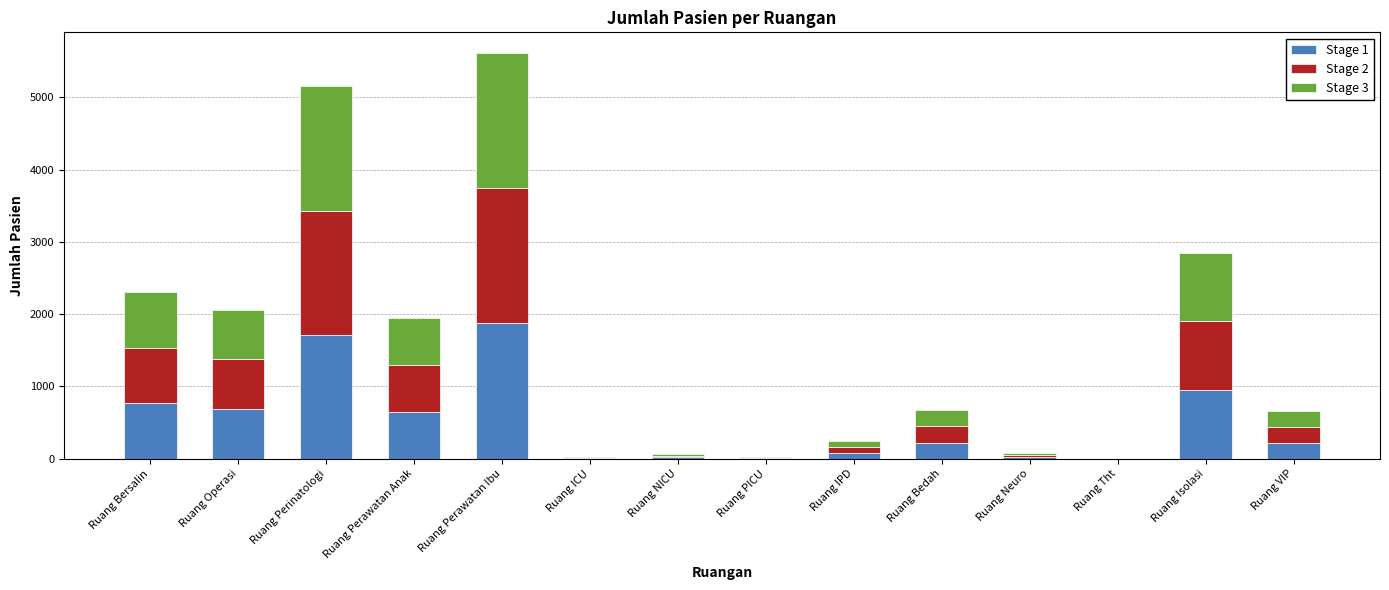

Which category has the highest value in the Stage 1 series?

Ruang Perawatan Ibu